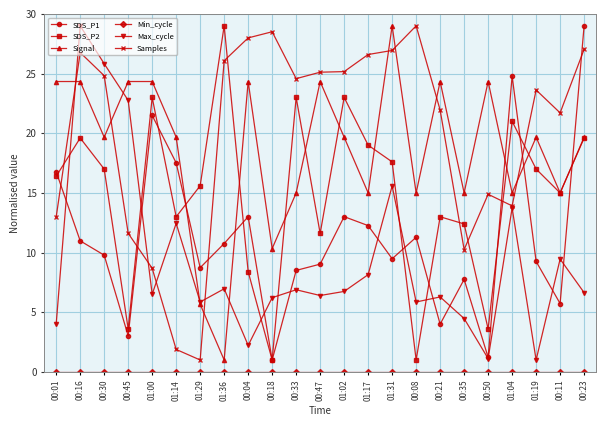

At how many categories does at least one series exceed 26?

8